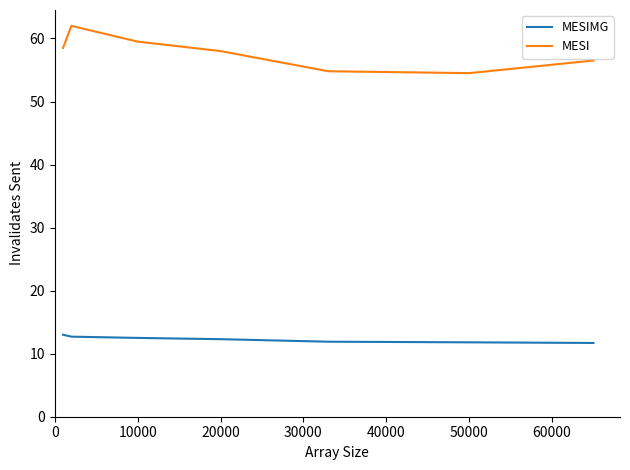

What is the minimum value shown in the chart?

11.7